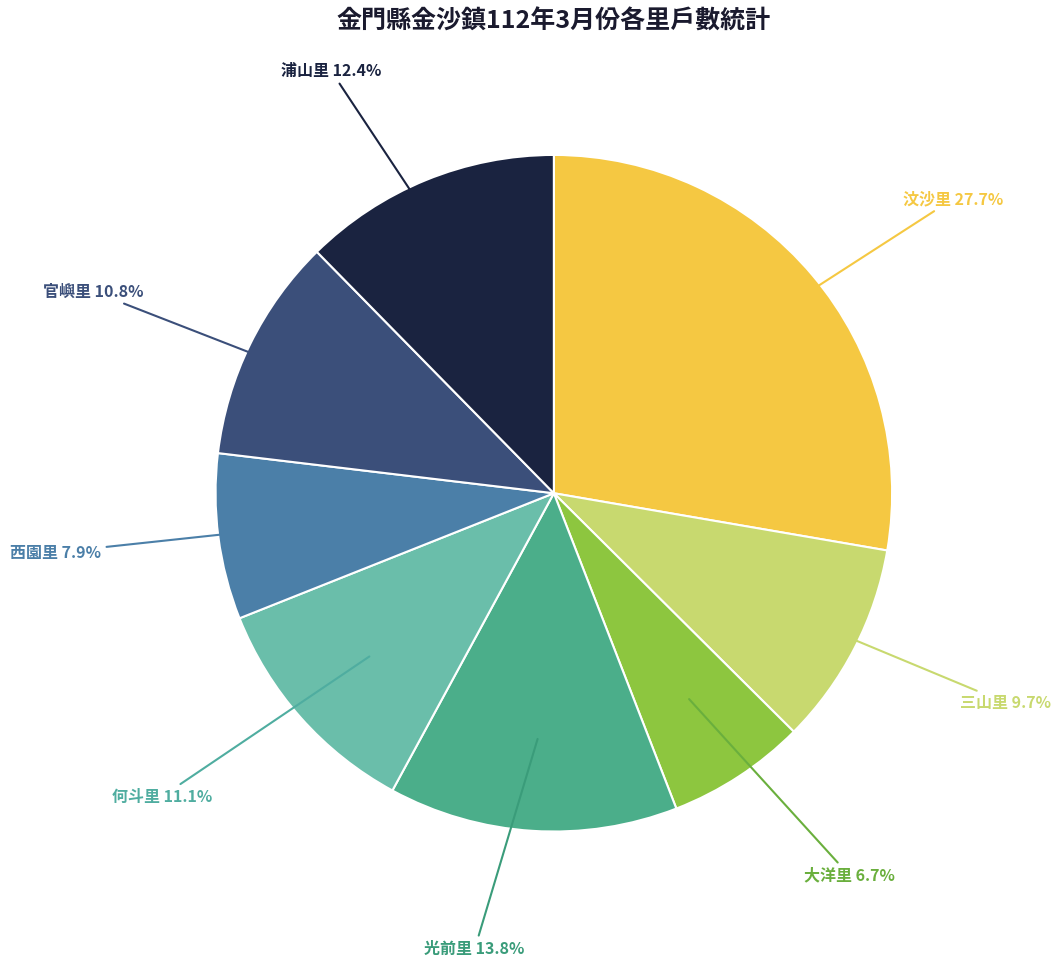

Is there any slice that represents more than half of the pie?

No